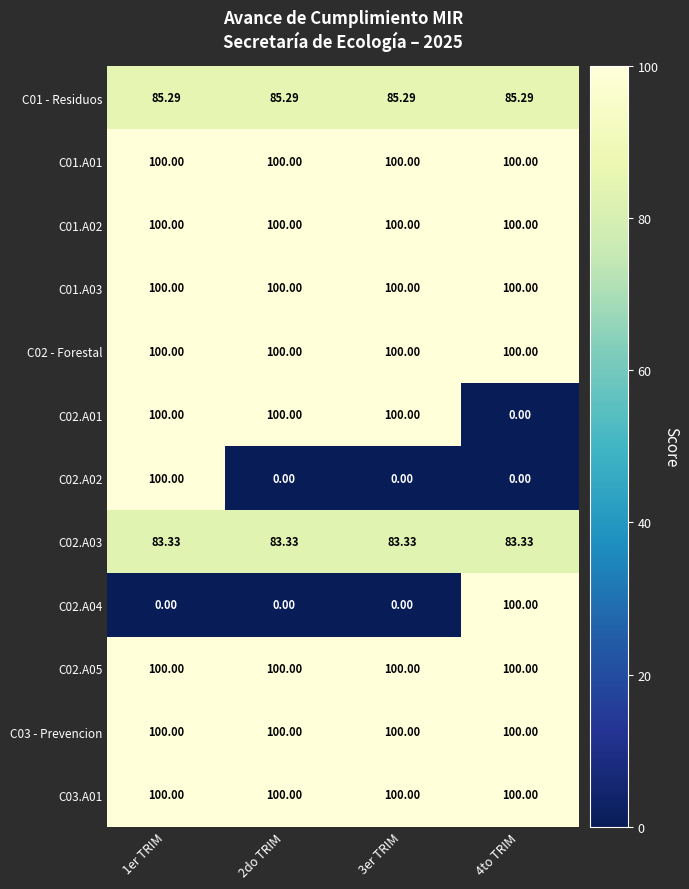

What is the maximum value shown in the chart?

100.0